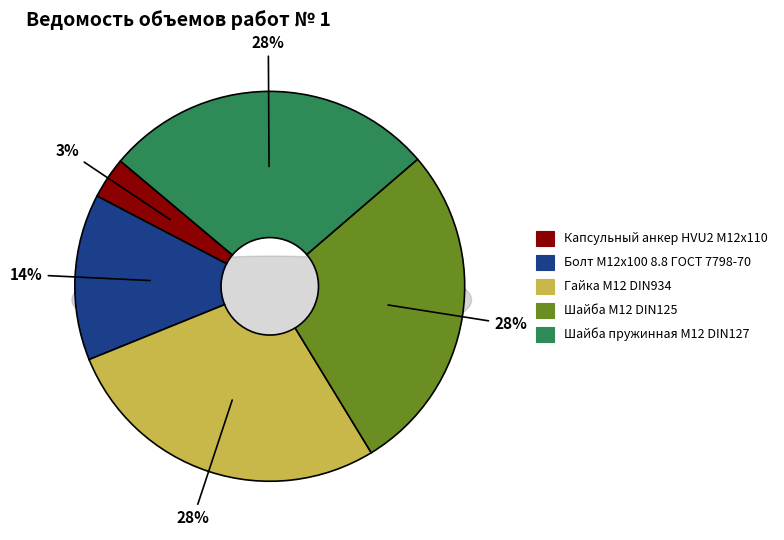

Count the number of slices in the pie.

5